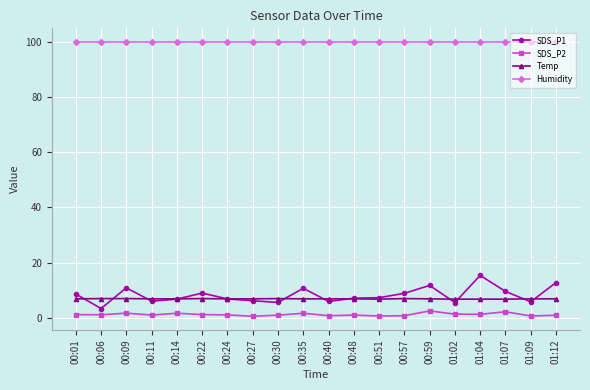

Which series has the largest range (max minus min)?

SDS_P1